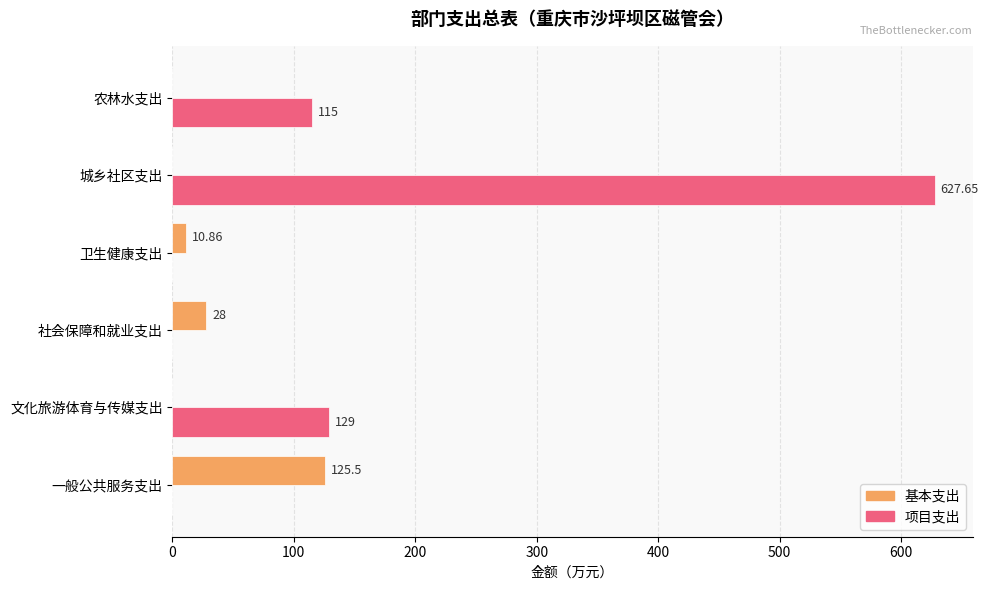

Between 一般公共服务支出 and 社会保障和就业支出, which series saw the biggest shift?

基本支出